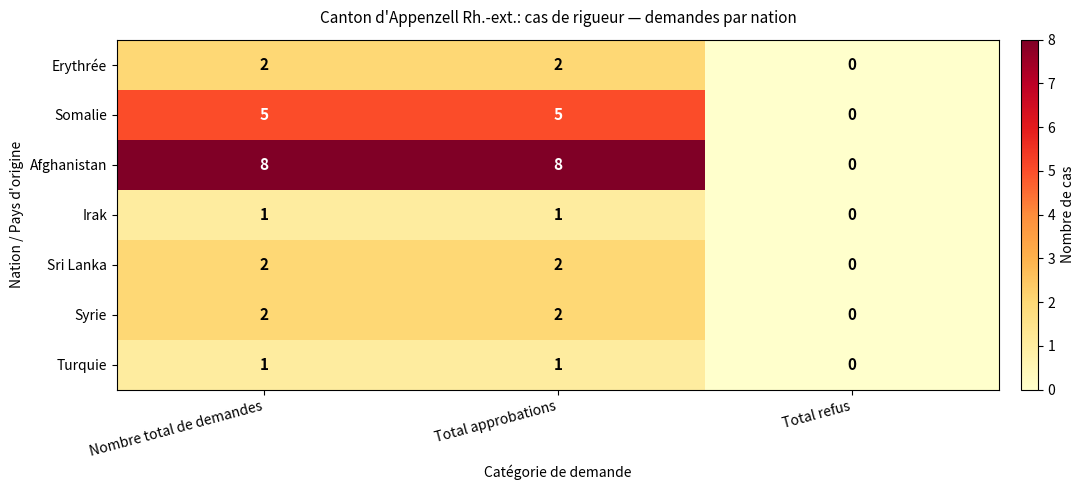

Which series has the largest total across all categories?

Afghanistan